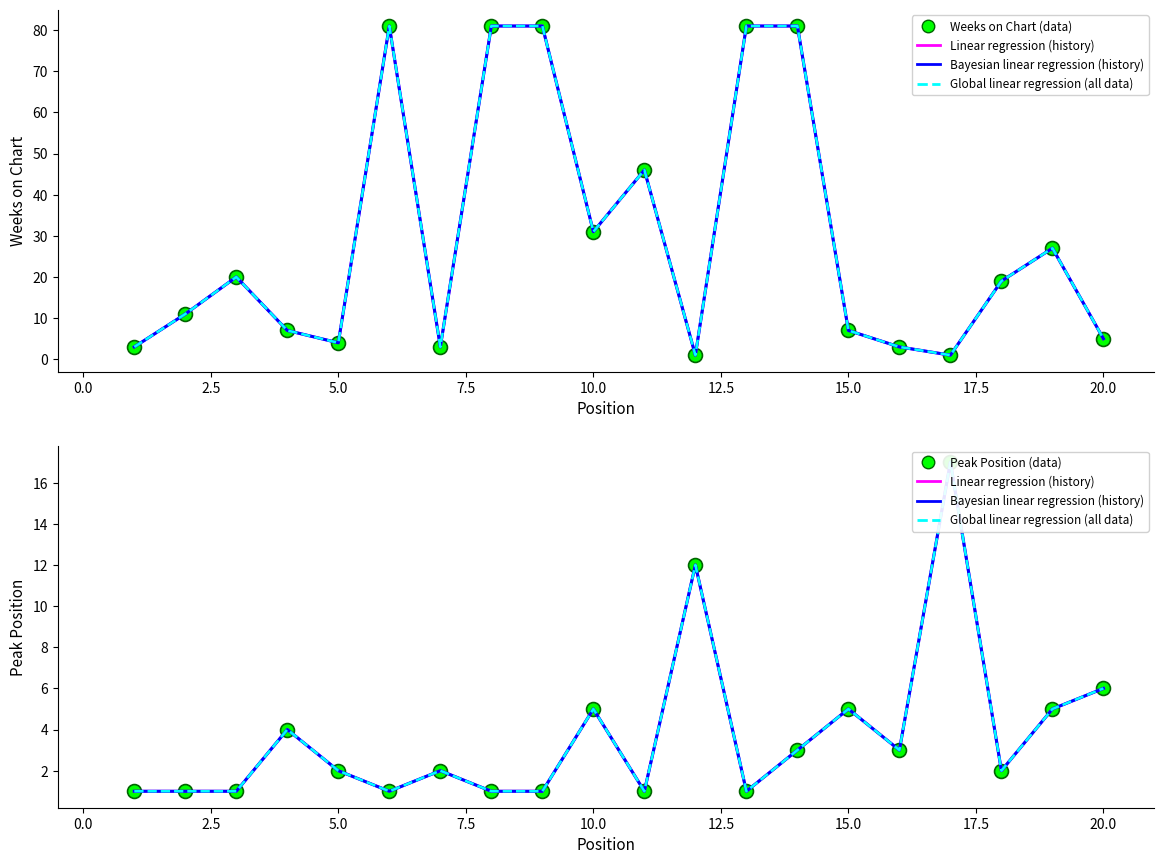

Reading left to right, transcribe all the data shown in this chart.

Weeks on Chart (data): 3	11	20	7	4	81	3	81	81	31	46	1	81	81	7	3	1	19	27	5
Linear regression (history): 1	1	1	4	2	1	2	1	1	5	1	12	1	3	5	3	17	2	5	6
Bayesian linear regression (history): 1	1	1	4	2	1	2	1	1	5	1	12	1	3	5	3	17	2	5	6
Global linear regression (all data): 1	1	1	4	2	1	2	1	1	5	1	12	1	3	5	3	17	2	5	6
Peak Position (data): 1	1	1	4	2	1	2	1	1	5	1	12	1	3	5	3	17	2	5	6